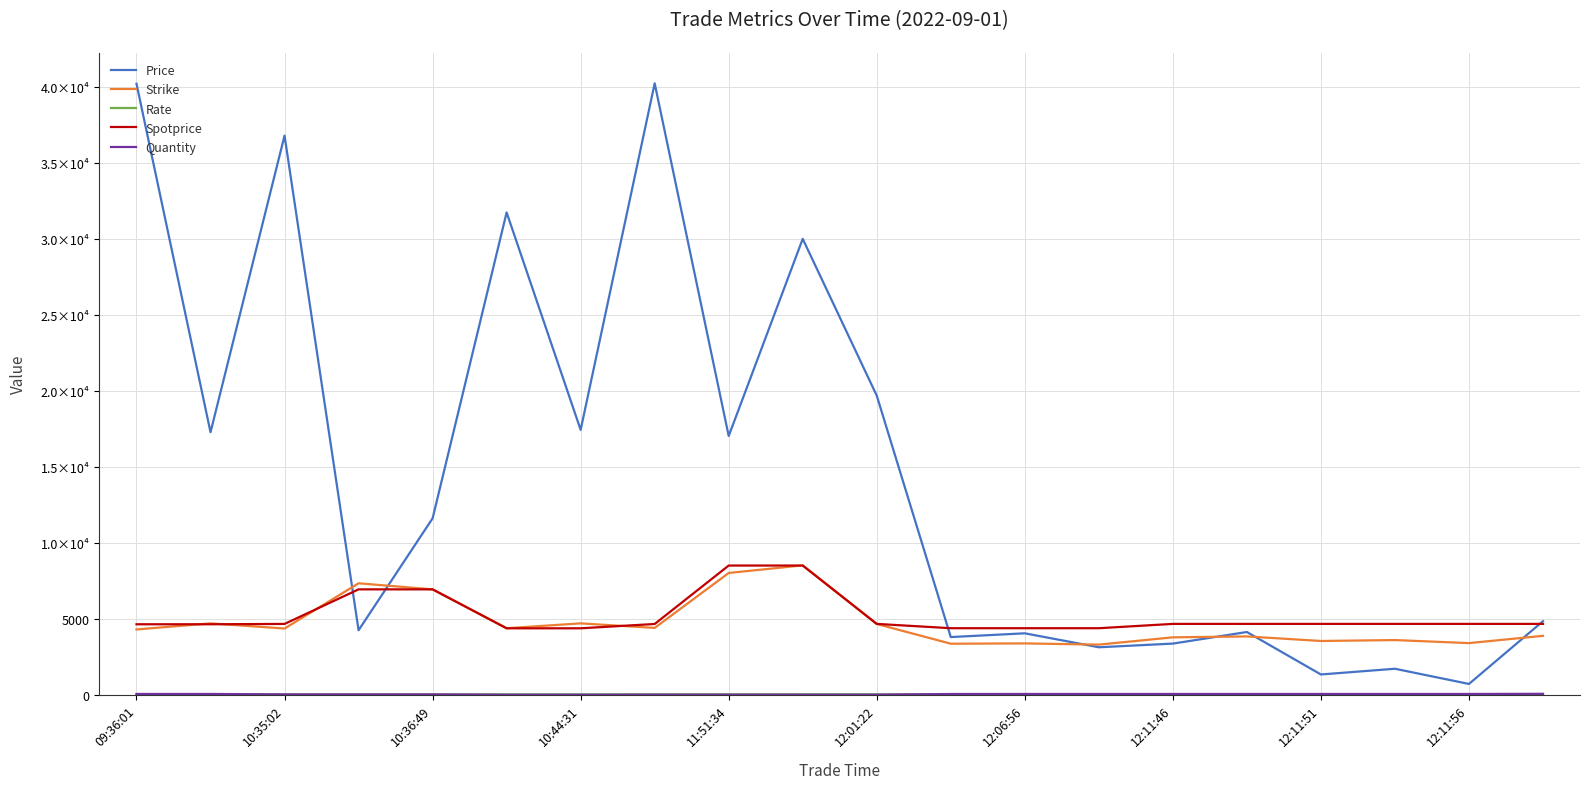

Does the chart have visible grid lines?

Yes